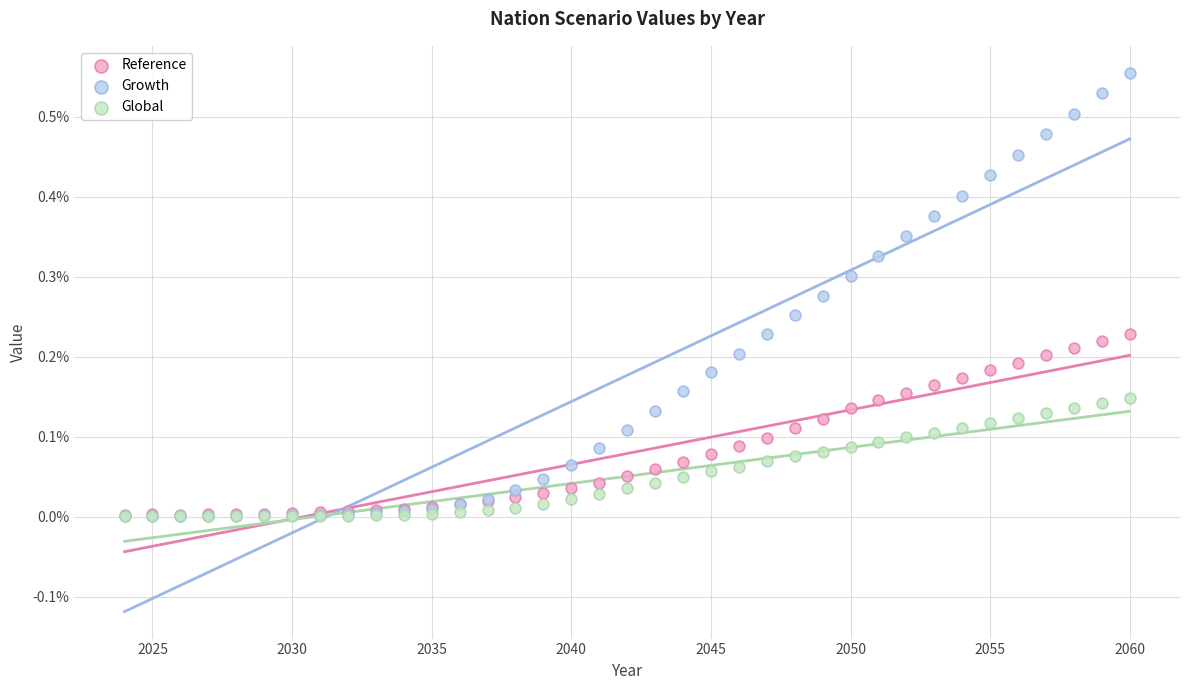

What are all the series names shown in the legend?

Reference, Growth, Global